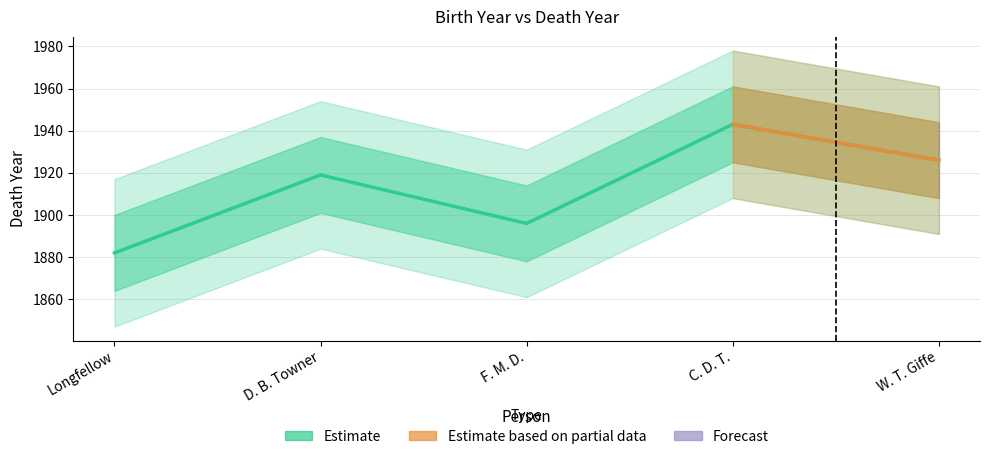

What is the label of the 1st point from the right?

W. T. Giffe